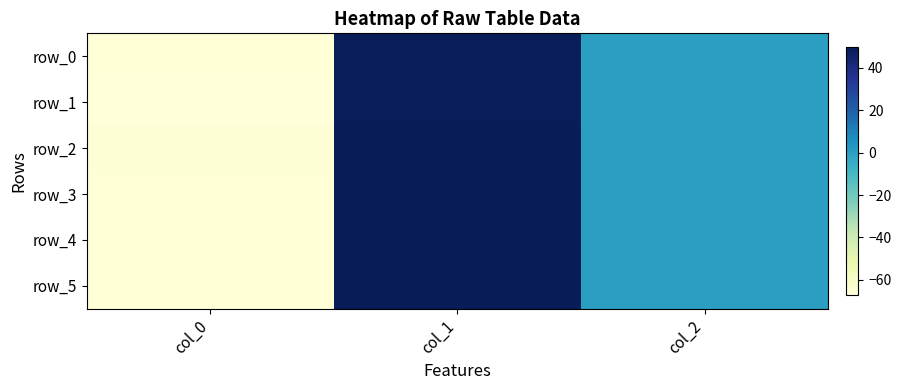

The row_1 series shows -25.2 at col_0. True or false?

False